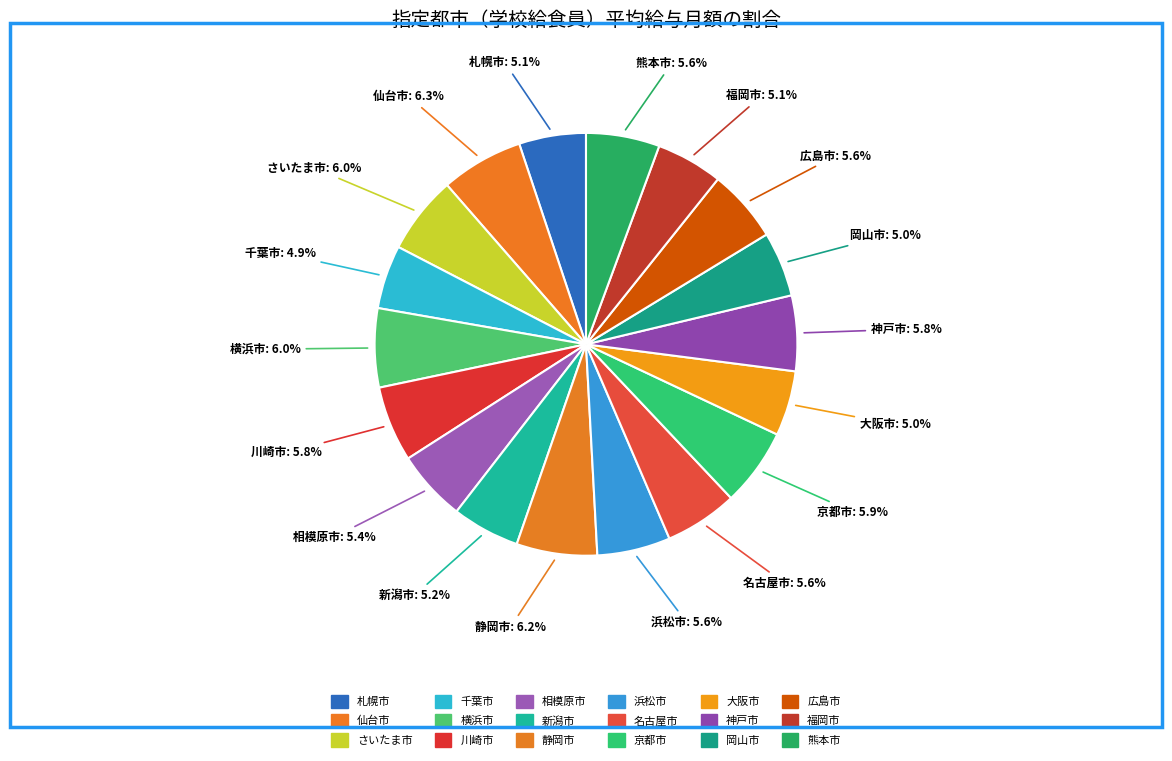

Between 札幌市 and 熊本市, which is larger?

熊本市